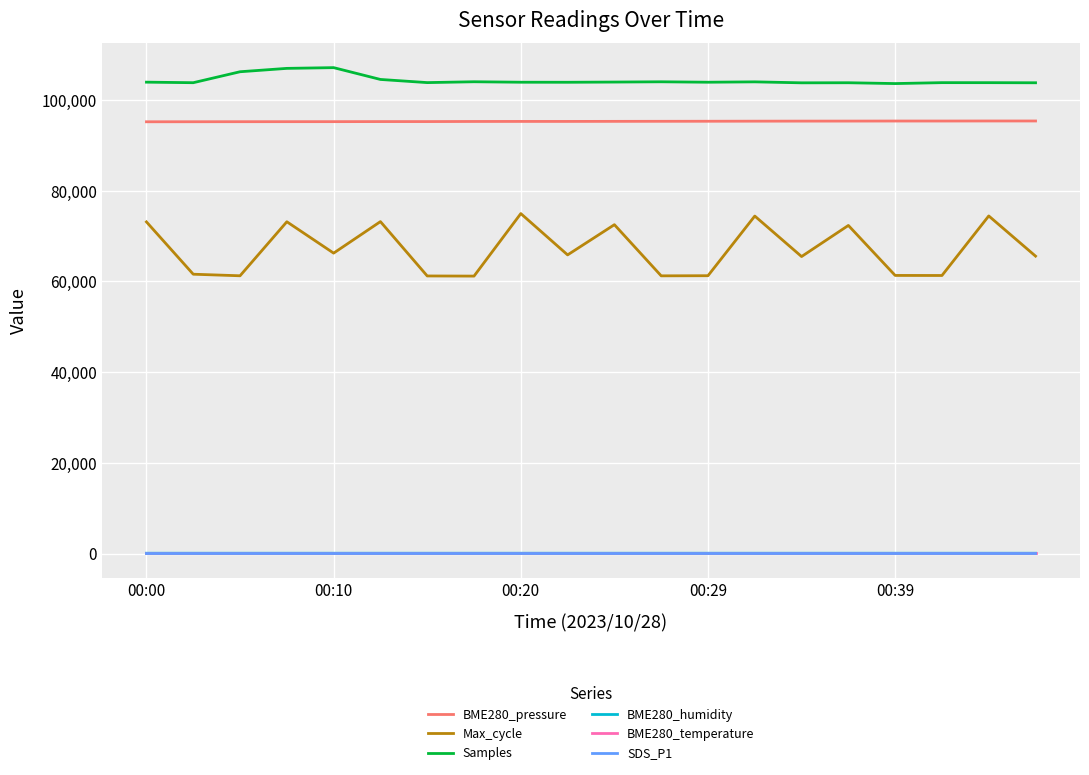

True or false: BME280_pressure and Max_cycle cross at least once.

False